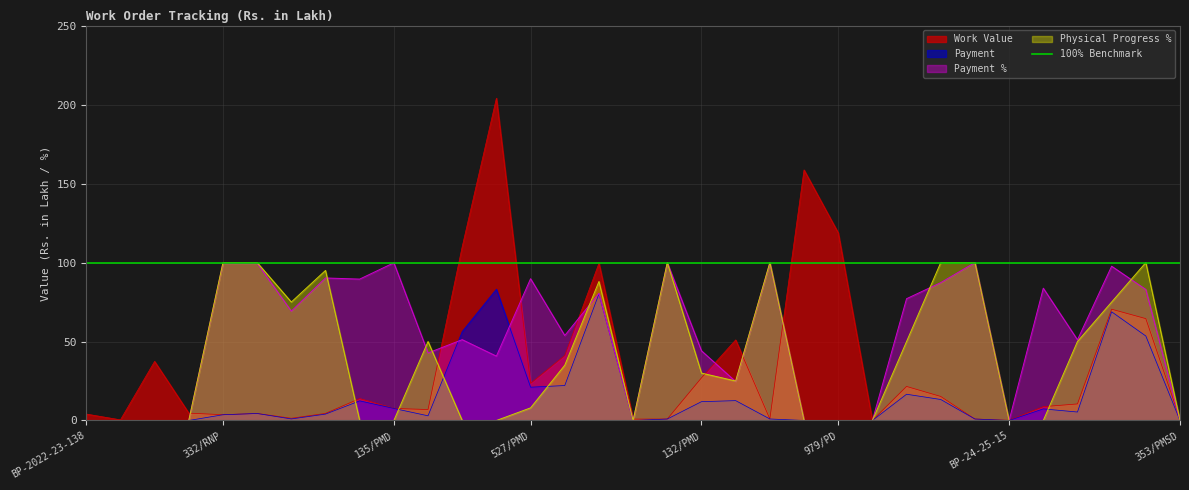

What is the total value across all series at BP-2022-23-138?

4.1